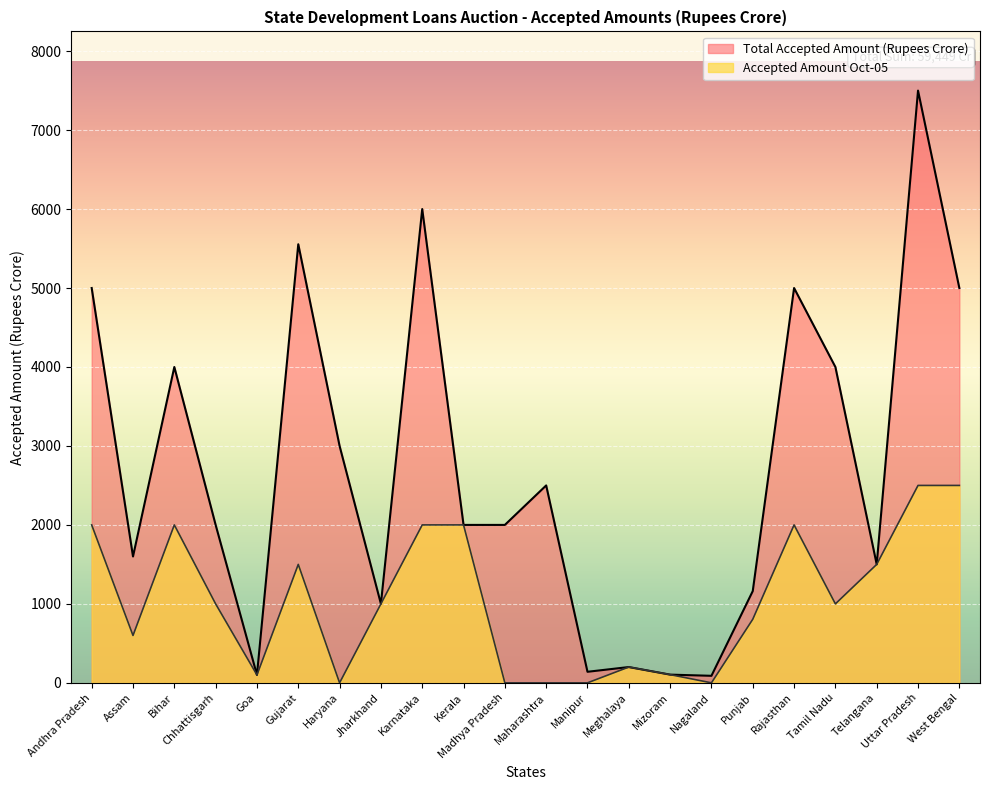

What is the sum of all Total Accepted Amount (Rupees Crore) values?

59449.2